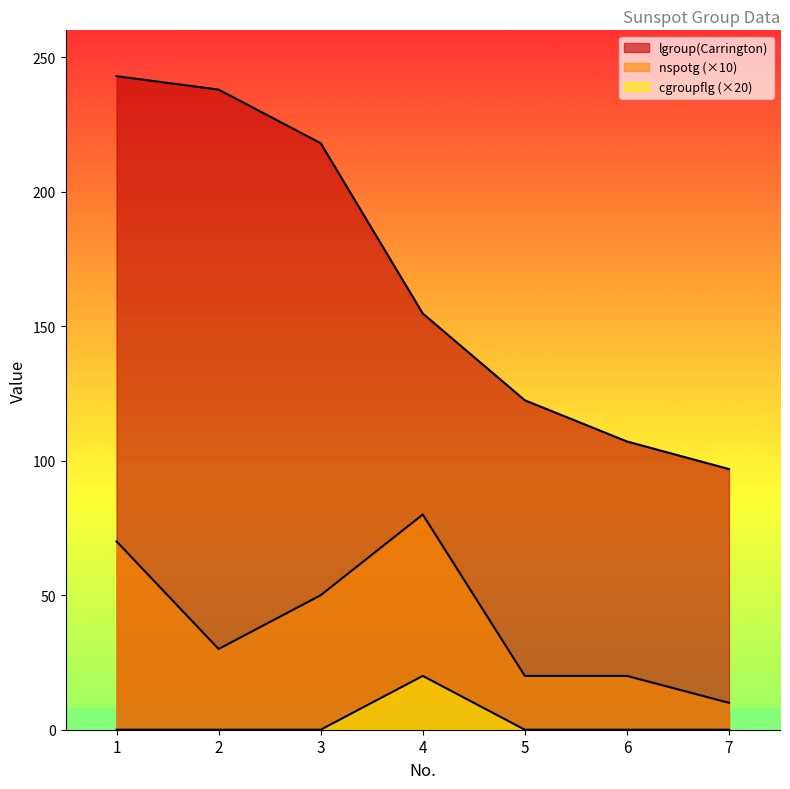

True or false: lgroup(Carrington) and cgroupflg cross at least once.

False